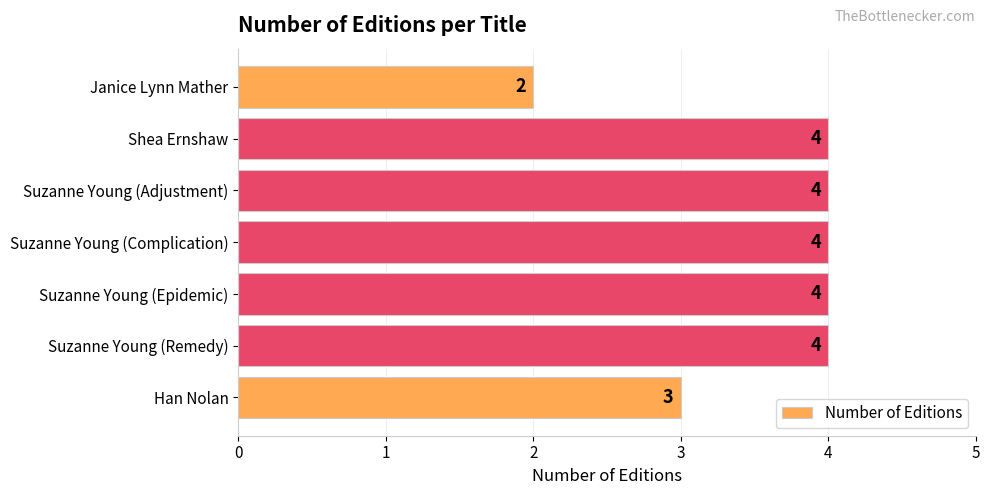

Does the chart contain any negative values?

No